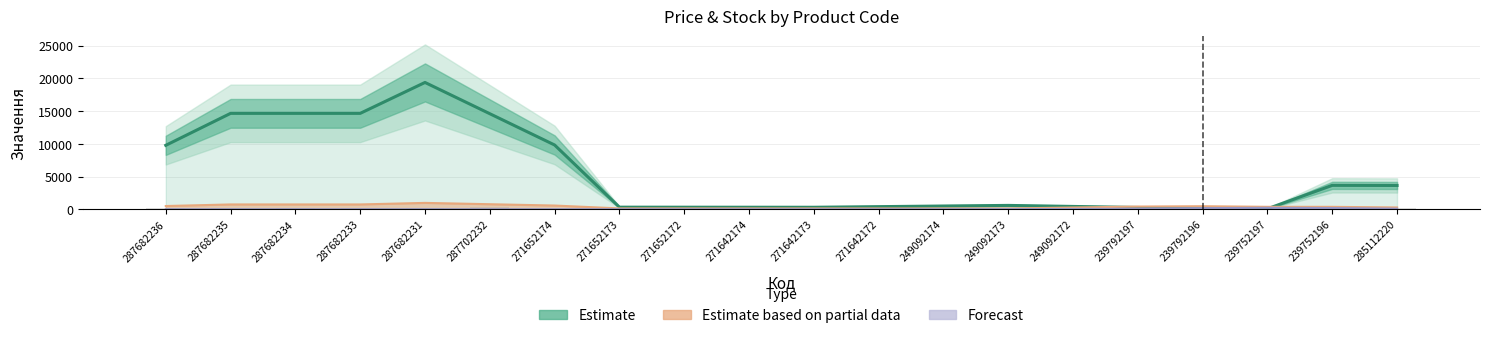

Between 239752196 and 249092172, which is larger?

239752196